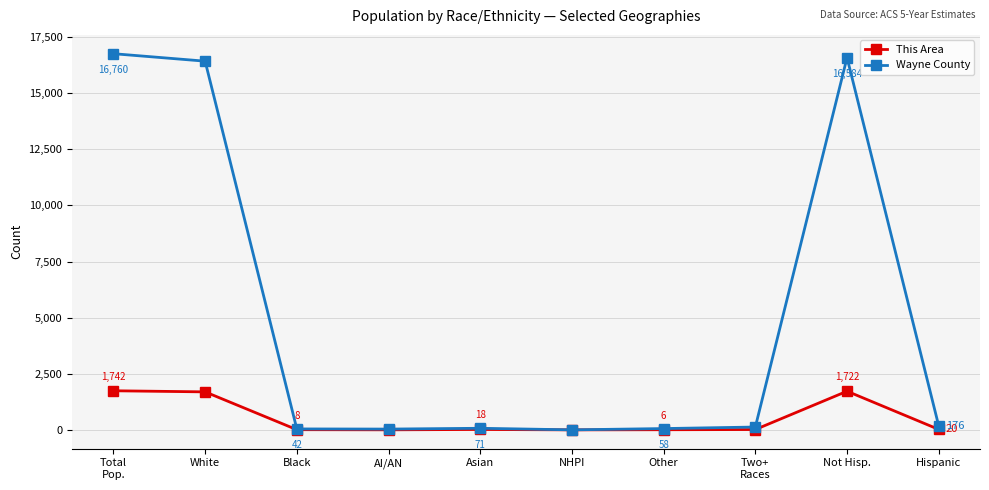

What is the label of the 1st point from the right?

Hispanic